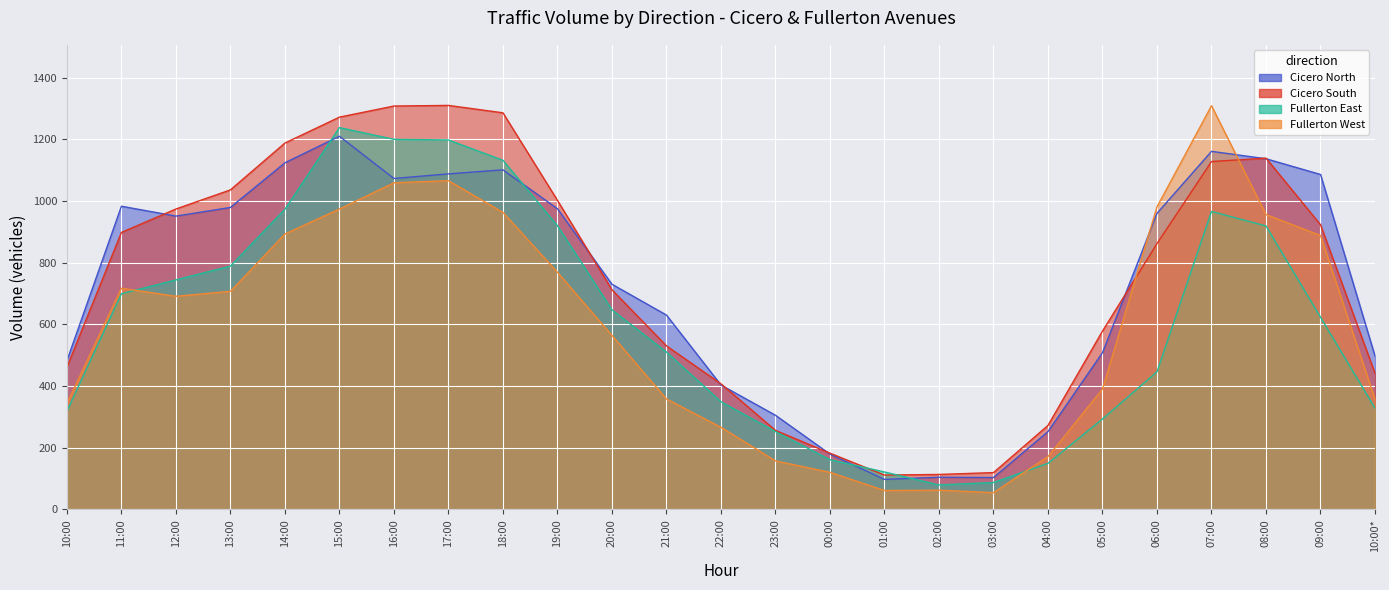

Read the Cicero North value at 07:00, to the nearest 100.

1200